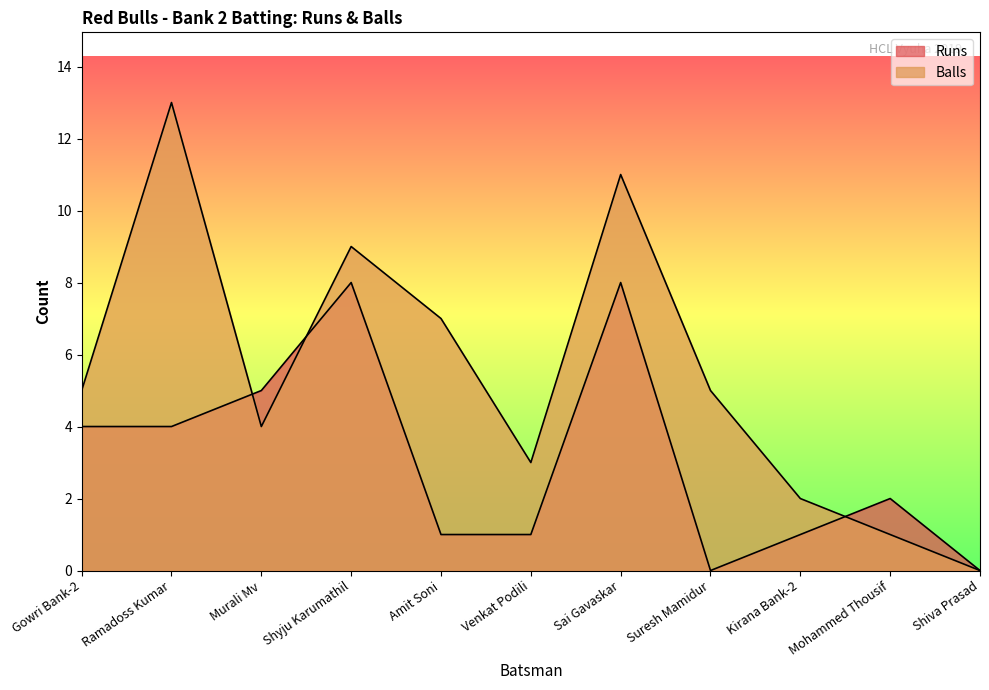

Where is the first local maximum for Balls?

Ramadoss Kumar